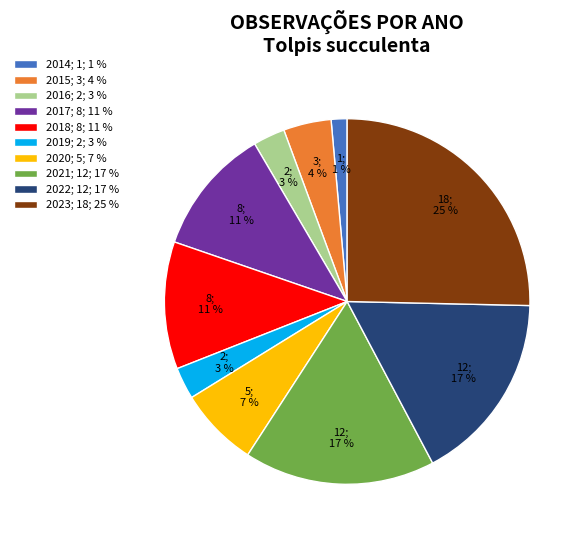

How many slices are in this pie chart?

10